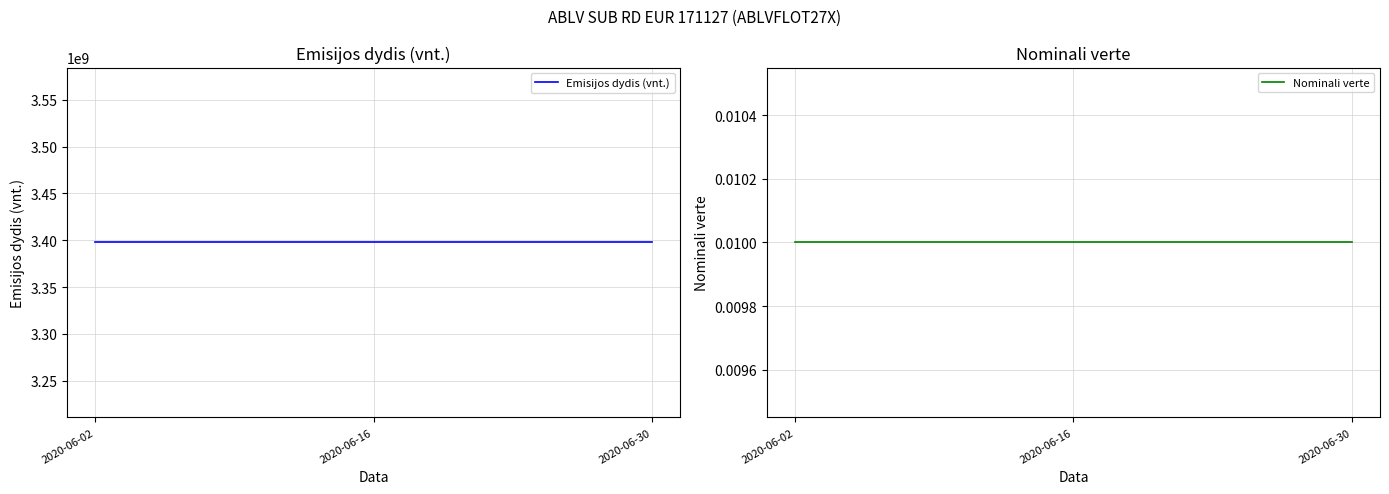

True or false: Nominali verte and Emisijos dydis (vnt.) cross at least once.

False